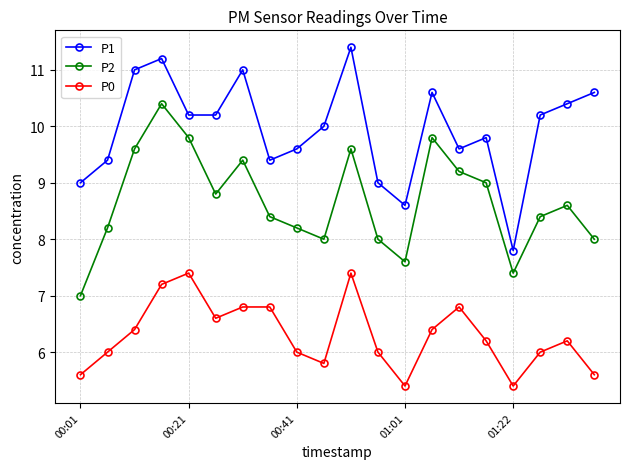

What is the value of the P2 point at the 2nd from the left?

8.2